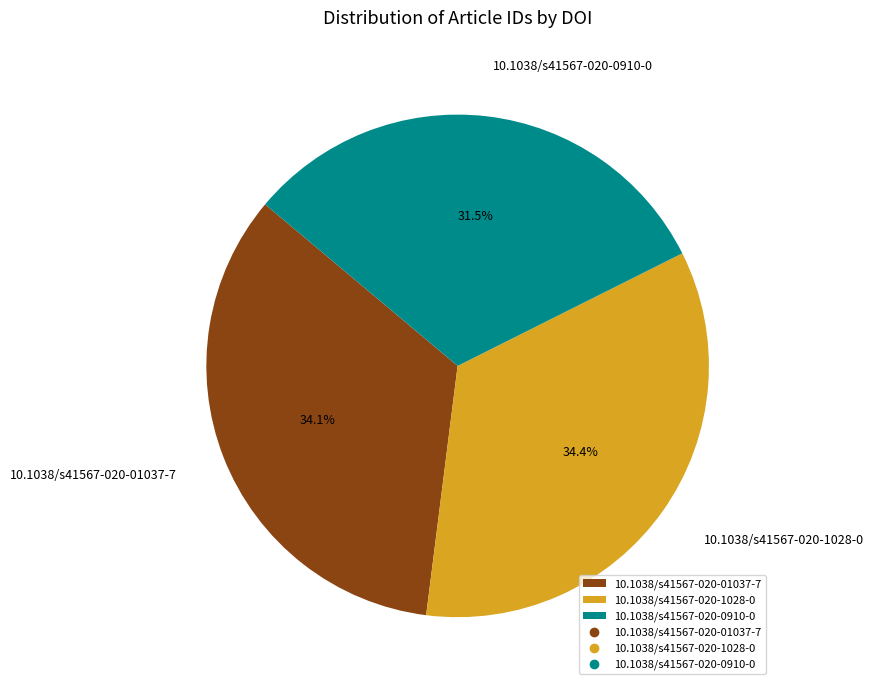

The 10.1038/s41567-020-0910-0 slice represents 40% of the pie. True or false?

False